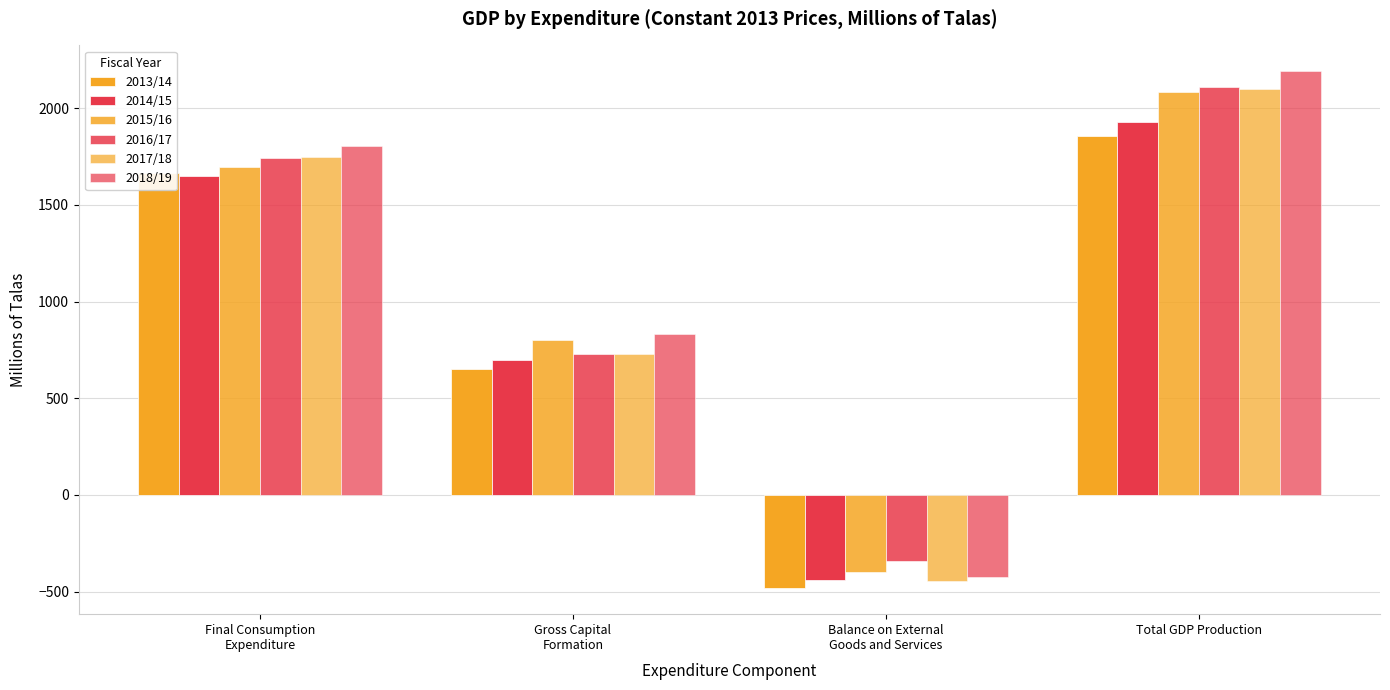

What is the difference between the maximum and minimum values in the 2017/18 series?

2543.6